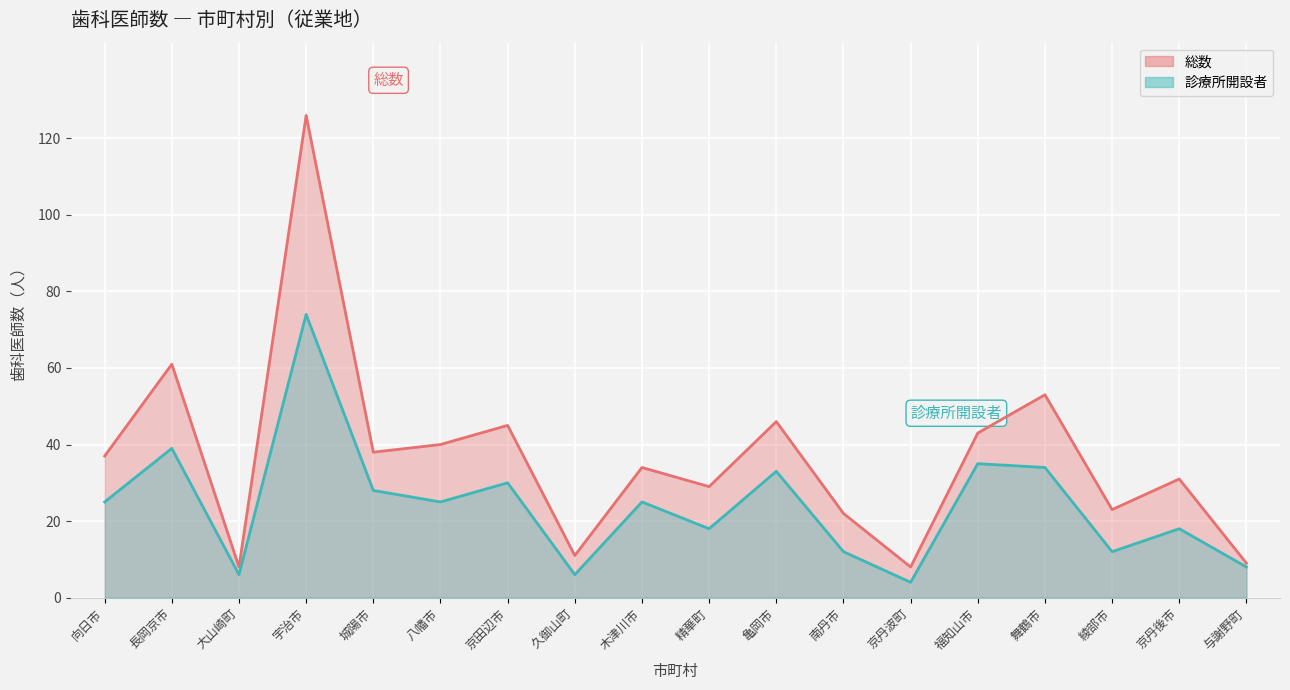

Which has a higher value, 精華町 or 福知山市?

福知山市